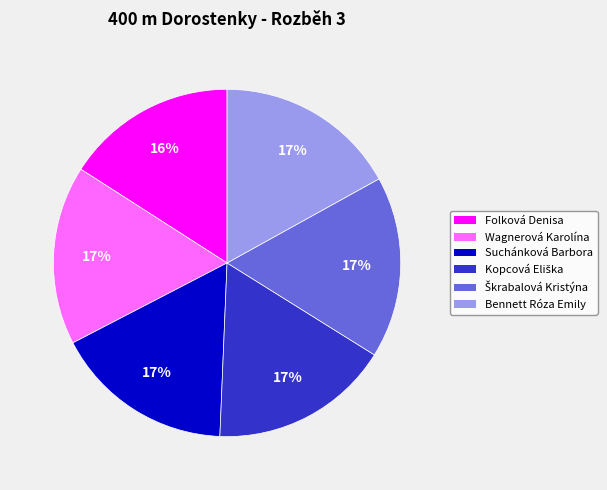

To the nearest percent, what portion does Suchánková Barbora represent?

17%